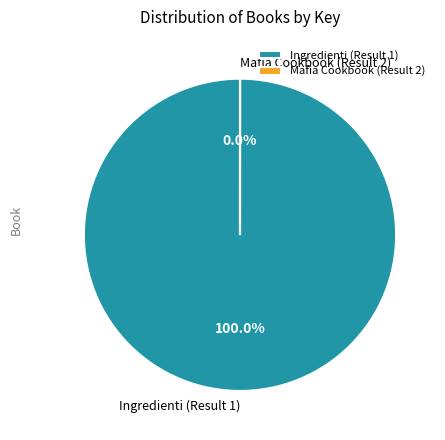

What percentage is the Ingredienti (Result 1) slice, to the nearest percent?

100%